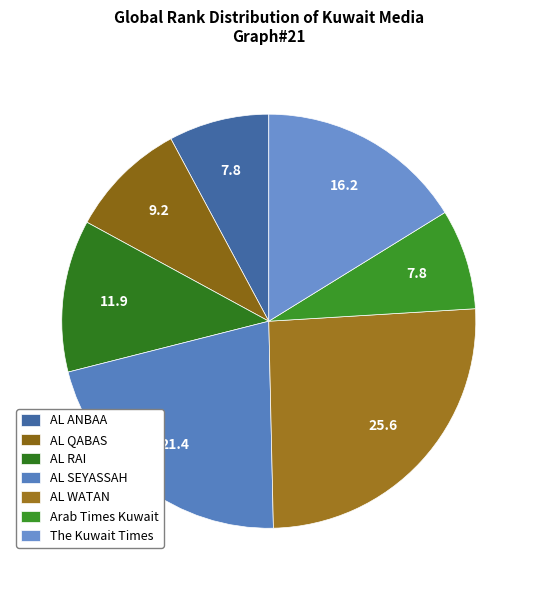

The AL ANBAA slice represents 8% of the pie. True or false?

True